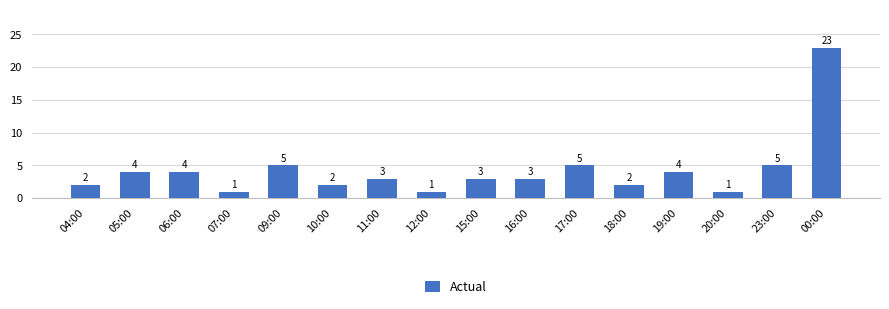

What is the value of the 7th bar from the left?

3